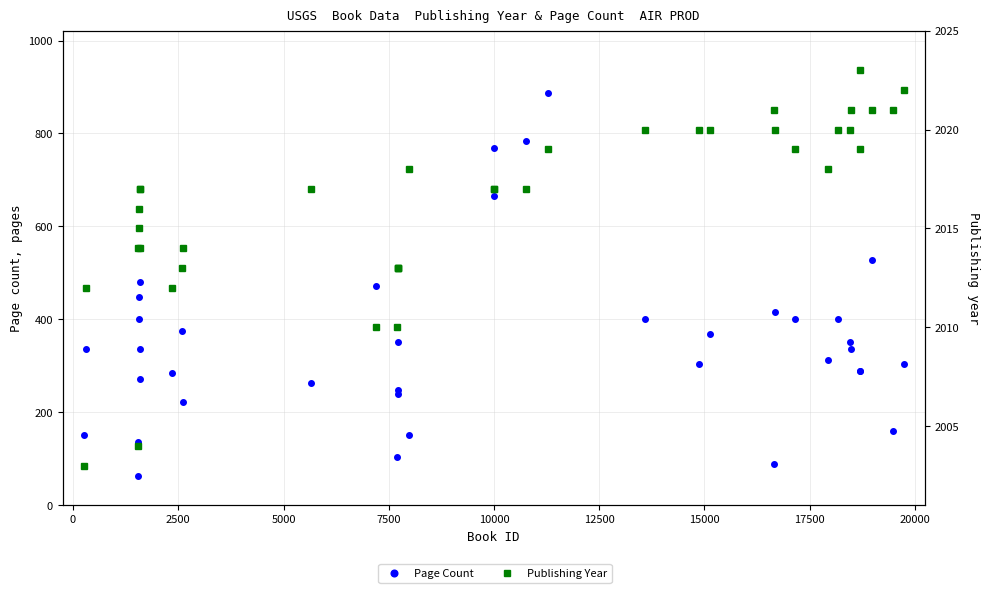

Which series has the largest total across all categories?

Publishing Year